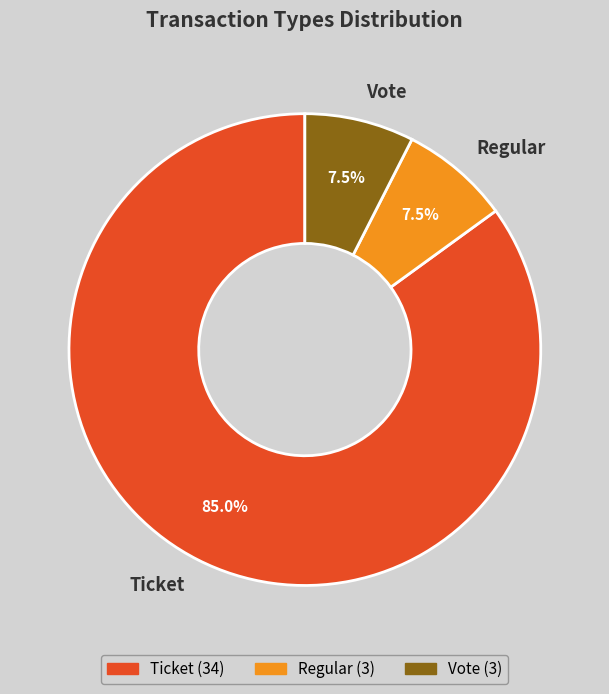

Is Ticket the majority of the pie?

Yes